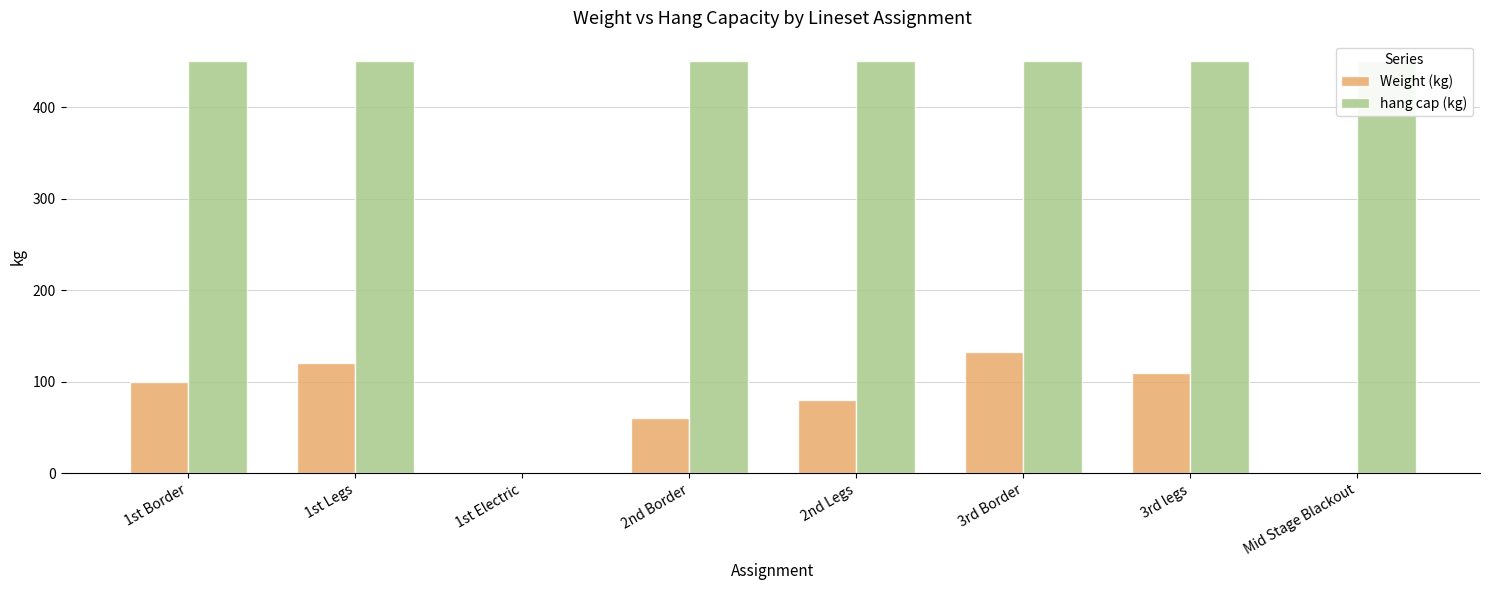

True or false: hang cap (kg) has a value of 152 at 3rd legs.

False